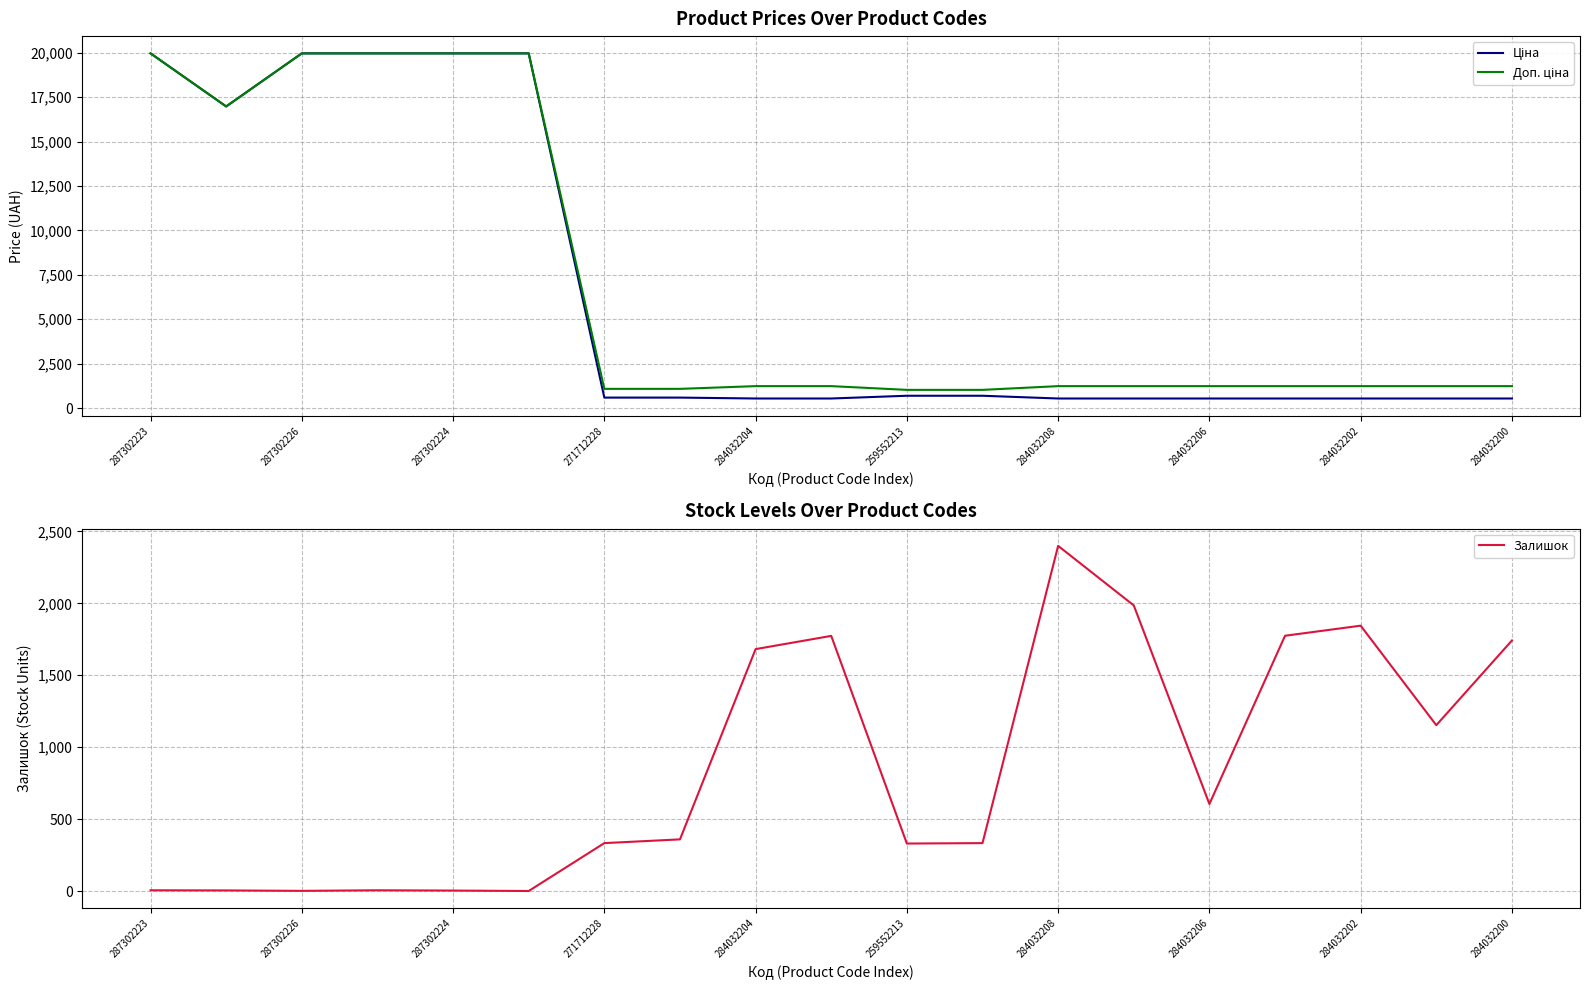

How many times do Ціна and Залишок cross each other?

3